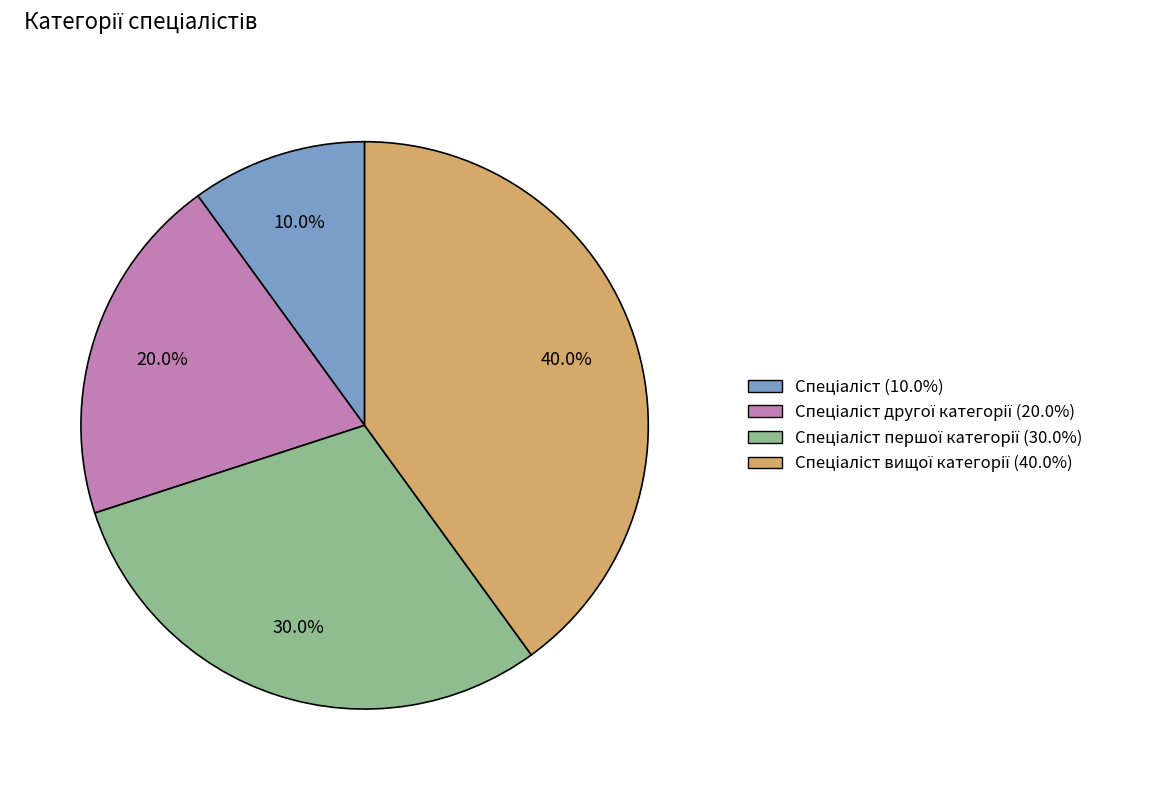

Is there any slice that represents more than half of the pie?

No